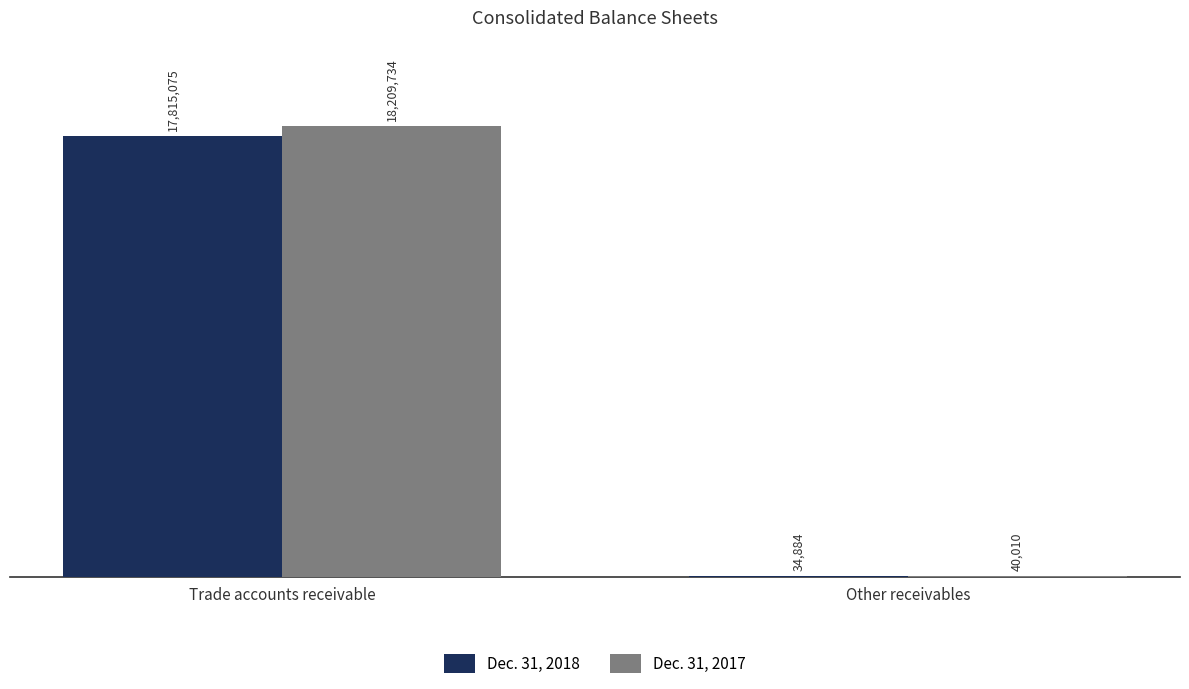

The Dec. 31, 2018 series shows 17815075 at Trade accounts receivable. True or false?

True